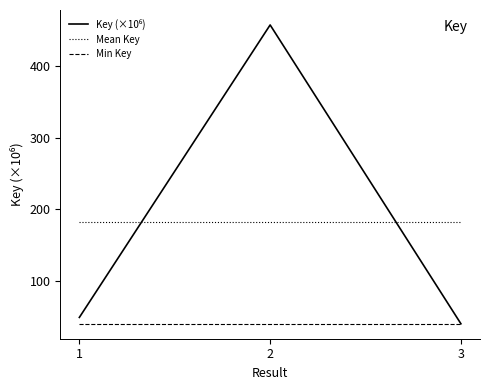

The value of Mean Key at 3 is 182.4. True or false?

True